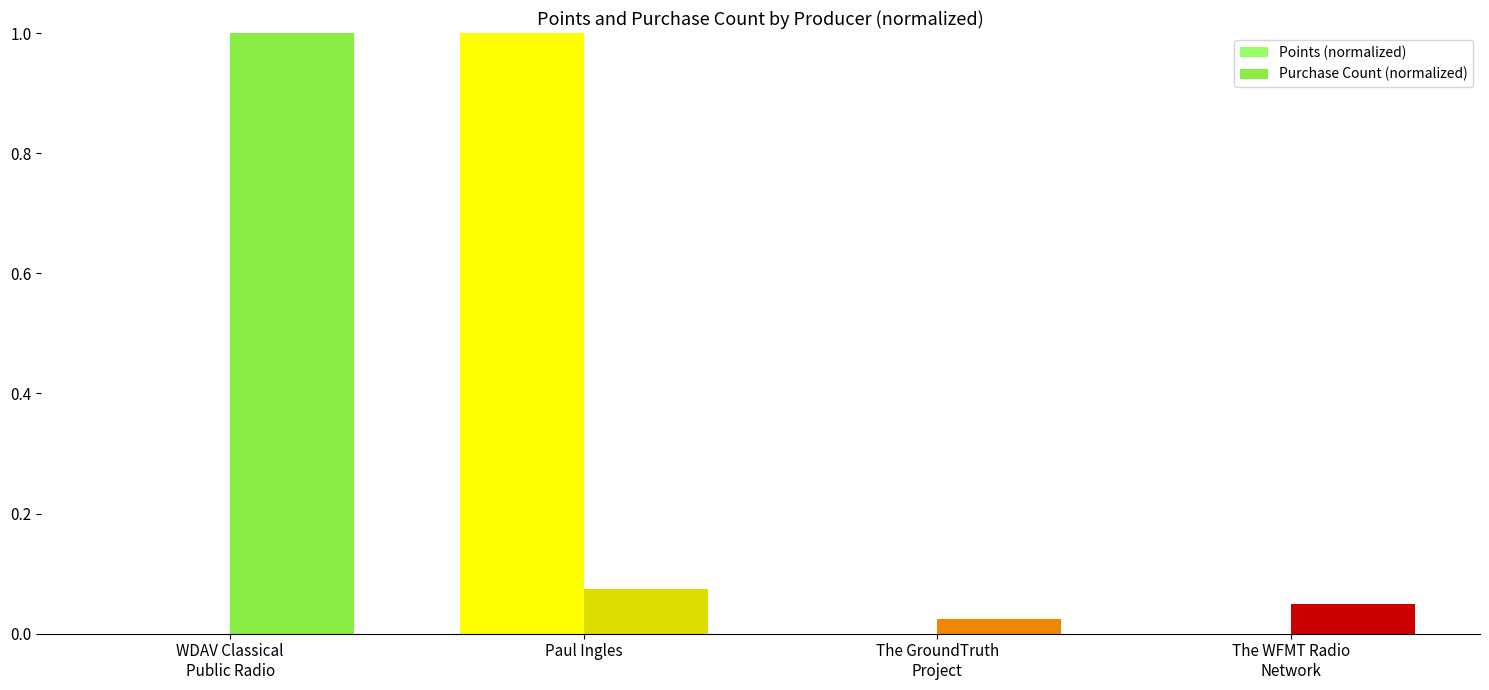

Are the bars grouped side by side (vs. stacked)?

Yes